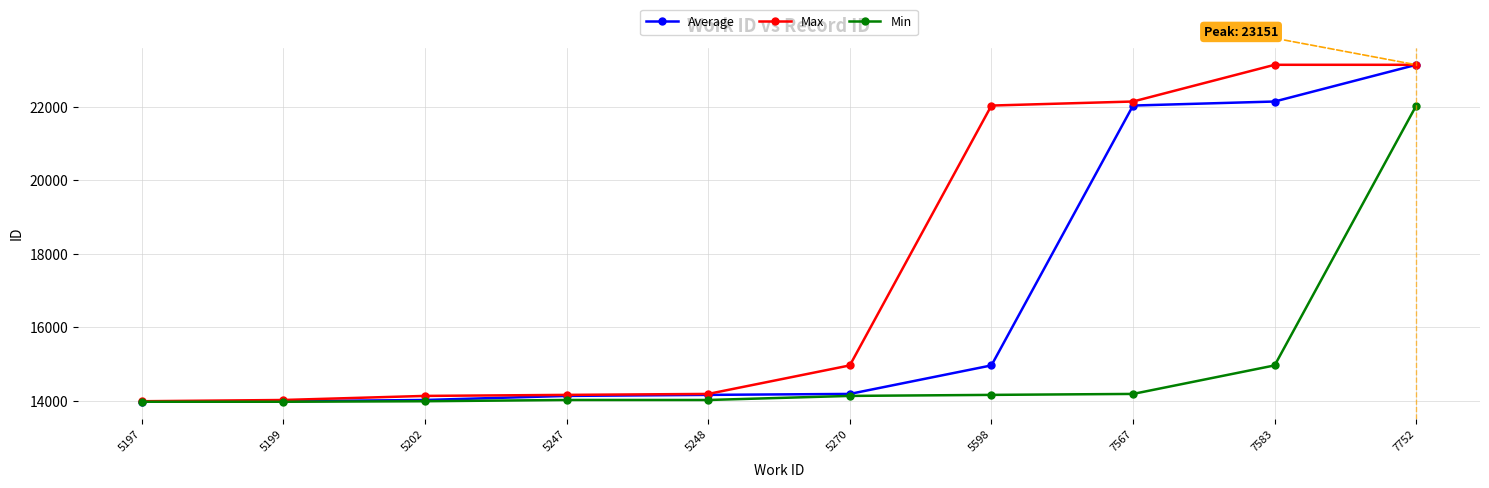

What is the sum of all Min values?

149466